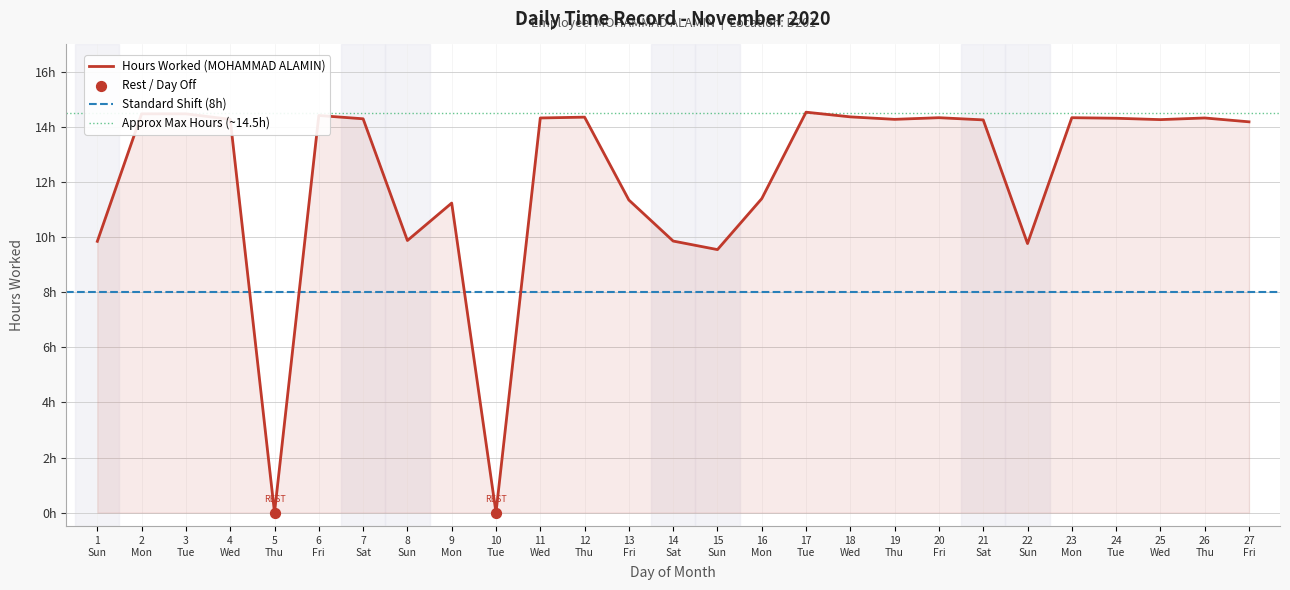

What is the ratio of the value at 21 Sat to the value at 14 Sat?

1.4